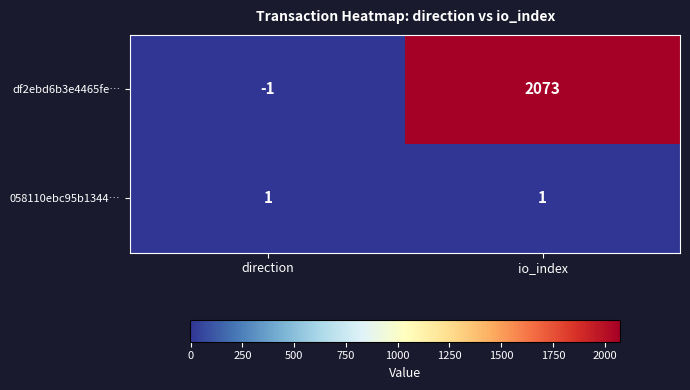

At which category is the sum across all series the highest?

io_index